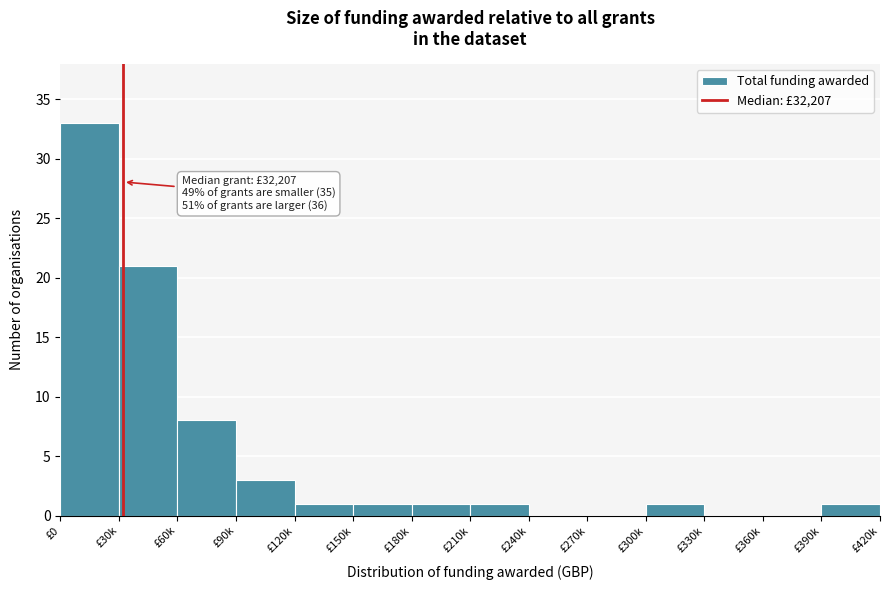

Reading right to left, extract all data points from this chart.

£390k=1	£360k=0	£330k=0	£300k=1	£270k=0	£240k=0	£210k=1	£180k=1	£150k=1	£120k=1	£90k=3	£60k=8	£30k=21	£0=33